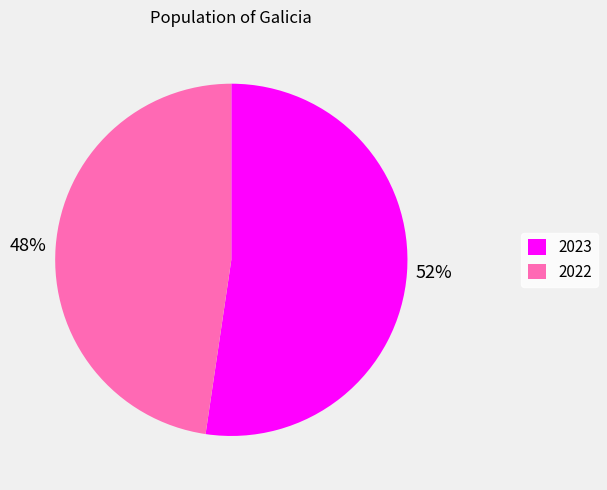

How many segments does this pie chart have?

2